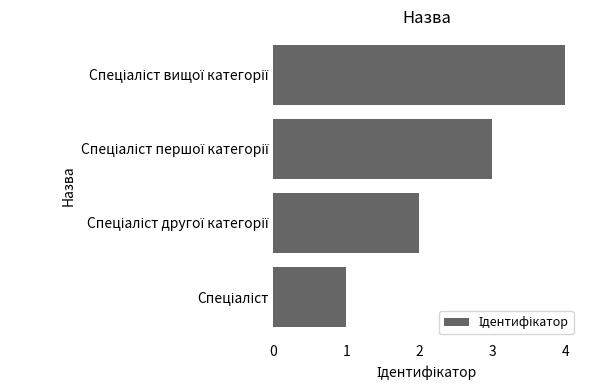

How many values are below 3?

2